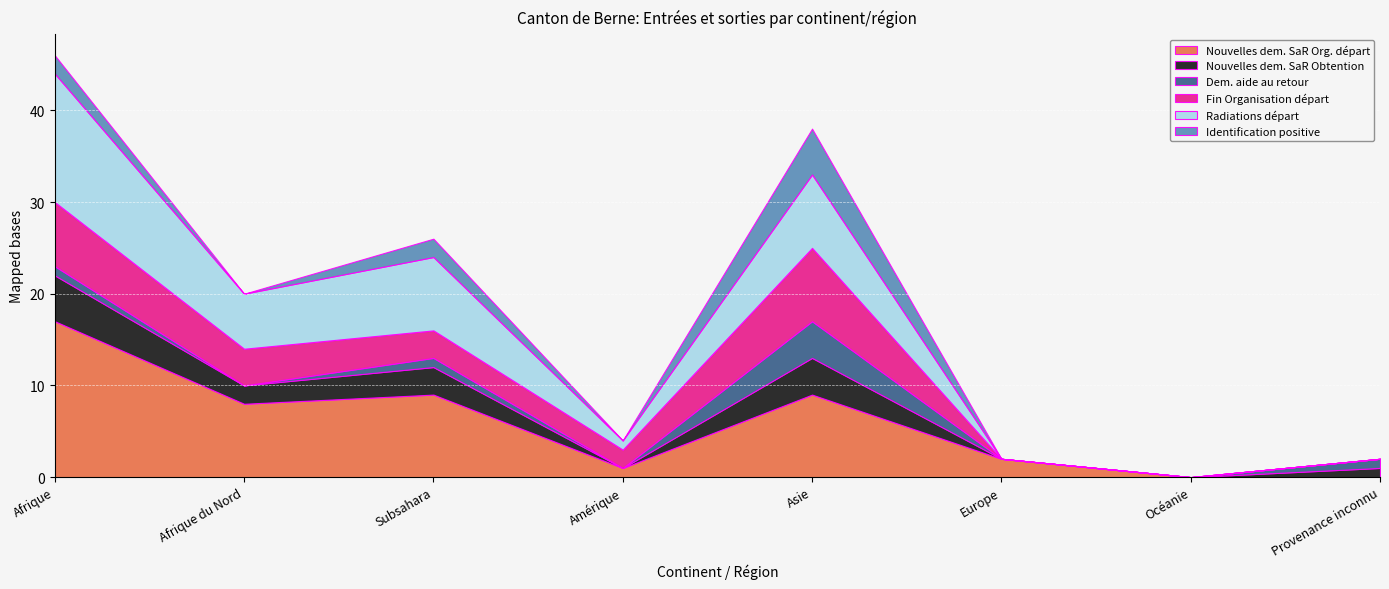

What are all the series names shown in the legend?

Nouvelles dem. SaR Org. départ, Nouvelles dem. SaR Obtention, Dem. aide au retour, Fin Organisation départ, Radiations départ, Identification positive